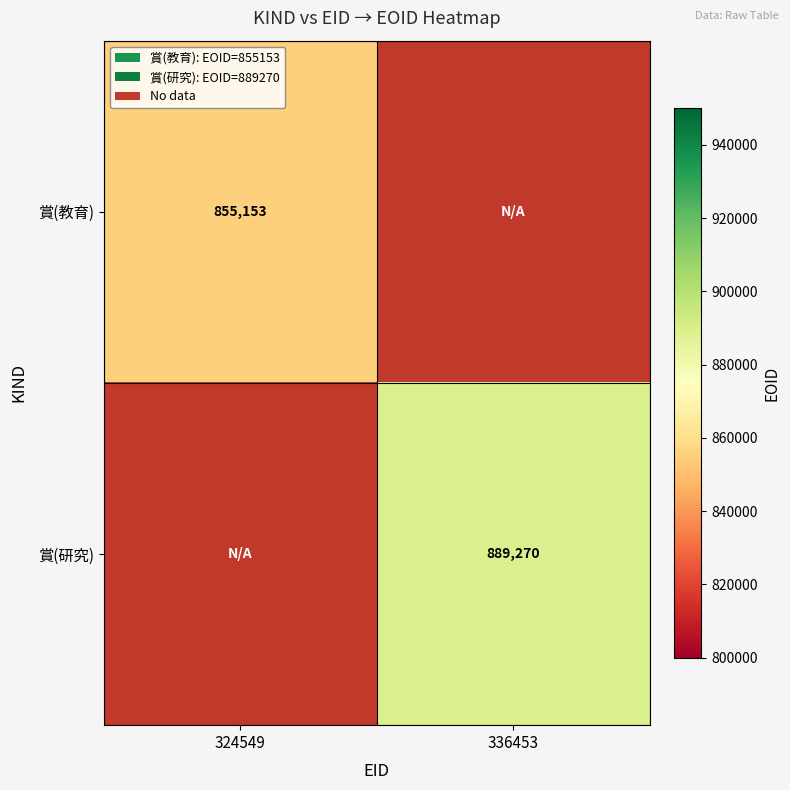

The 賞(研究) series shows 1393377.7 at 336453. True or false?

False